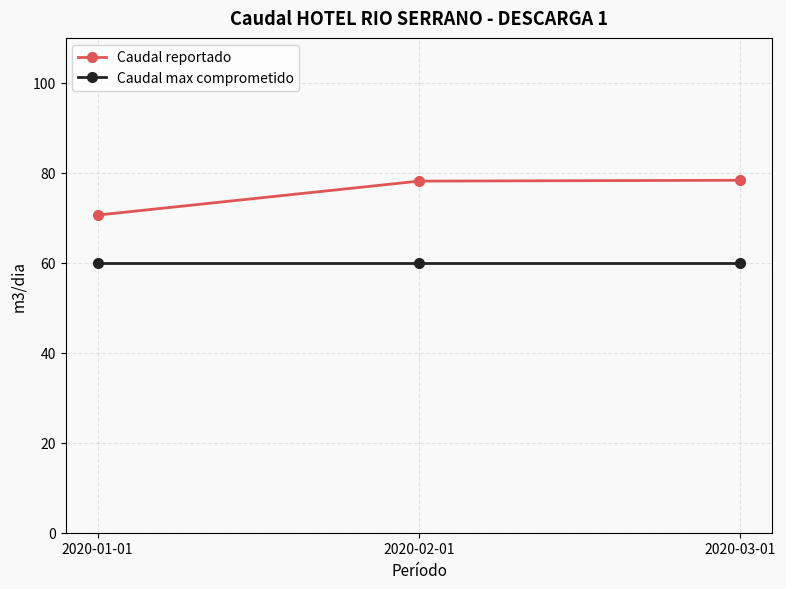

What is the maximum value for Caudal max comprometido?

60.0